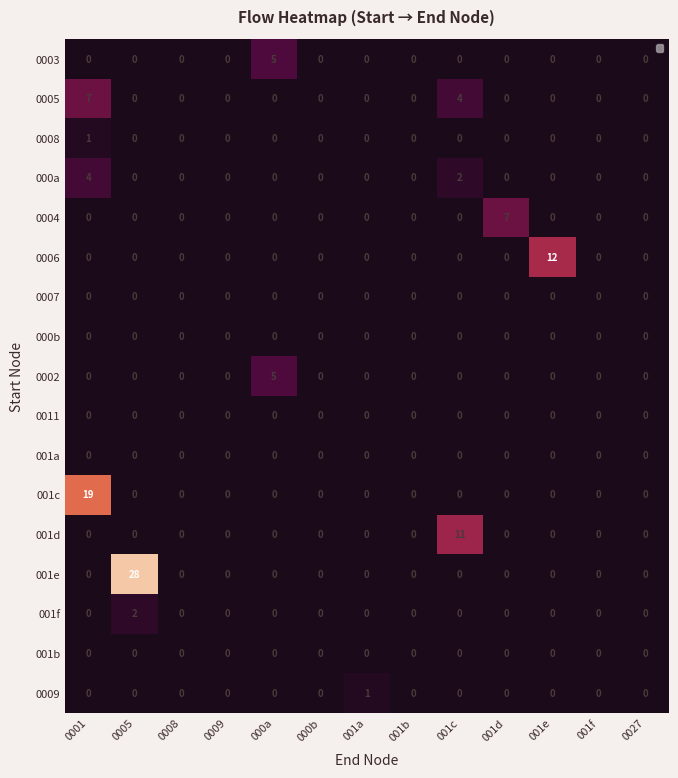

How many positive values does the 001d series have?

1